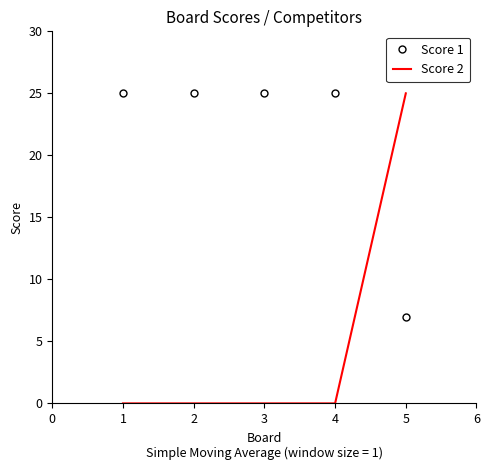

Between 4 and 5, which series saw the biggest shift?

Score 2